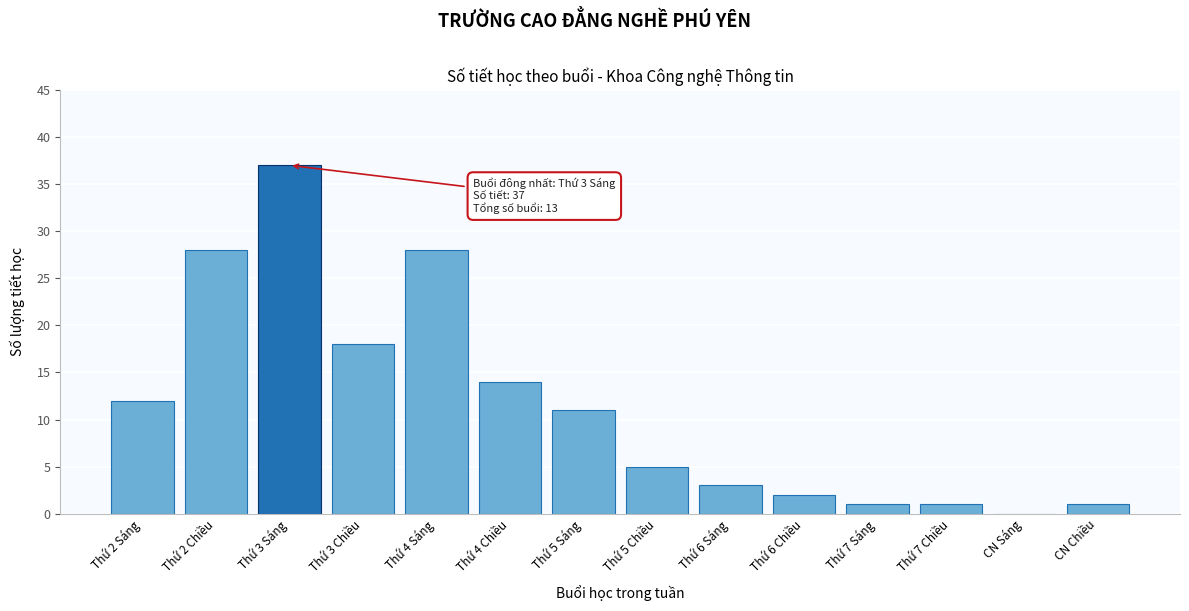

Reading right to left, transcribe all the data shown in this chart.

CN Chiều=1	CN Sáng=0	Thứ 7 Chiều=1	Thứ 7 Sáng=1	Thứ 6 Chiều=2	Thứ 6 Sáng=3	Thứ 5 Chiều=5	Thứ 5 Sáng=11	Thứ 4 Chiều=14	Thứ 4 Sáng=28	Thứ 3 Chiều=18	Thứ 3 Sáng=37	Thứ 2 Chiều=28	Thứ 2 Sáng=12